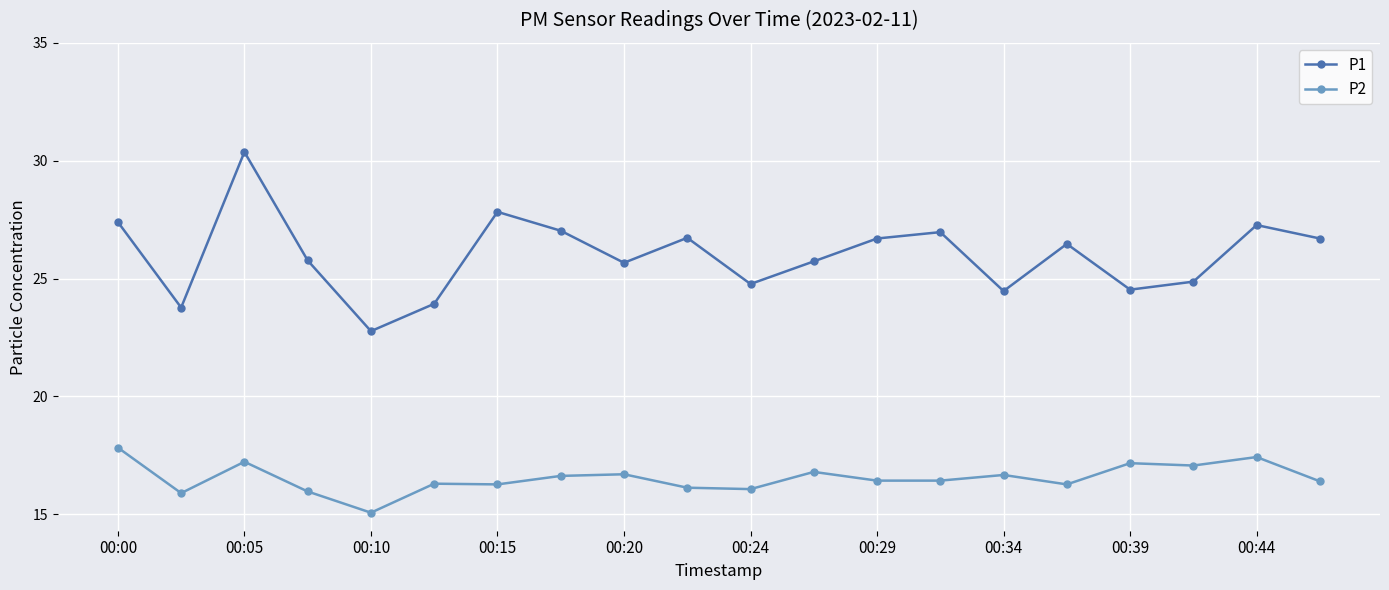

What is the value of the P2 point at the 15th from the left?

16.7